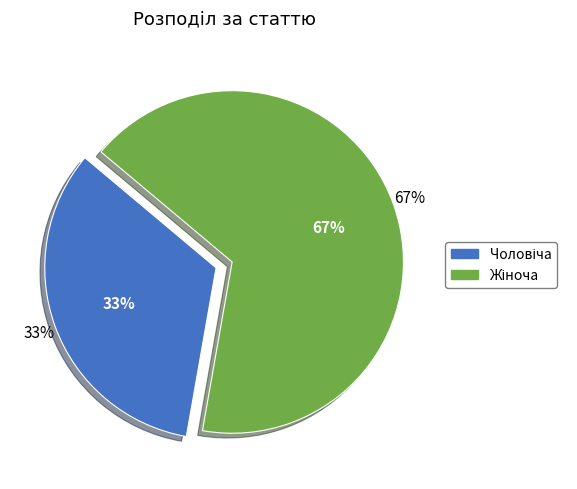

Count the number of slices in the pie.

2